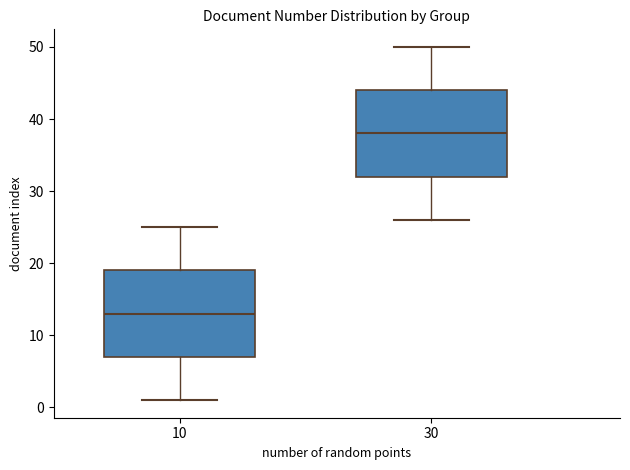

Reading left to right, transcribe this box plot: for each box, give where its median line is, the range the box spans, and where its two whiskers end, as read against the y-axis. The values are not printed on the chart, so give them approximately, as read against the axis.

10: median 13, box 7 to 19, whiskers 1 to 25
30: median 38, box 32 to 44, whiskers 26 to 50